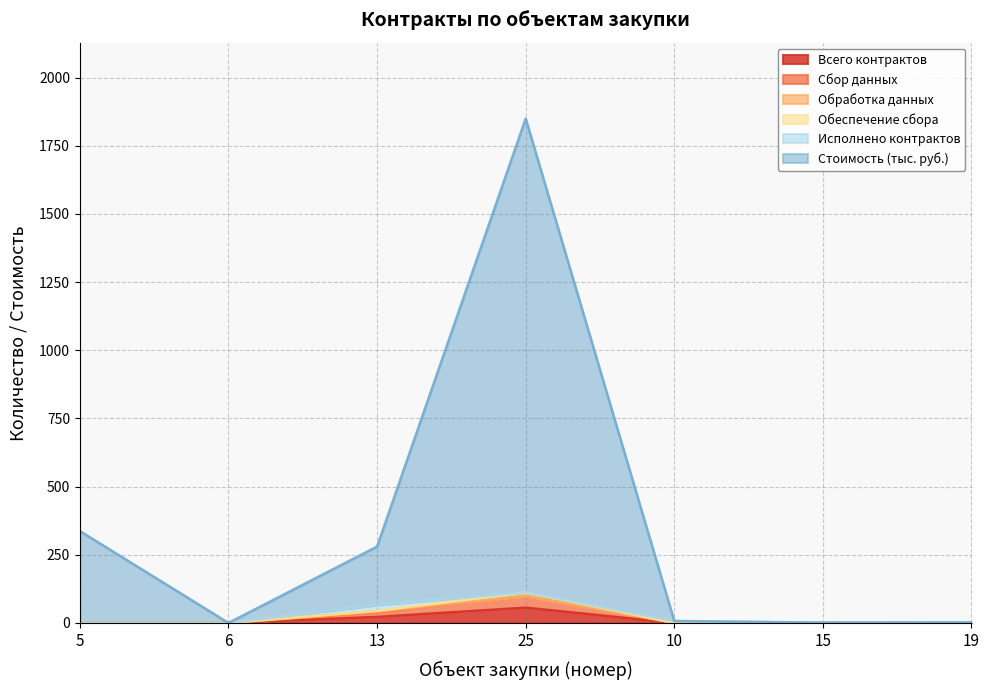

What is the maximum value for Всего контрактов?

56